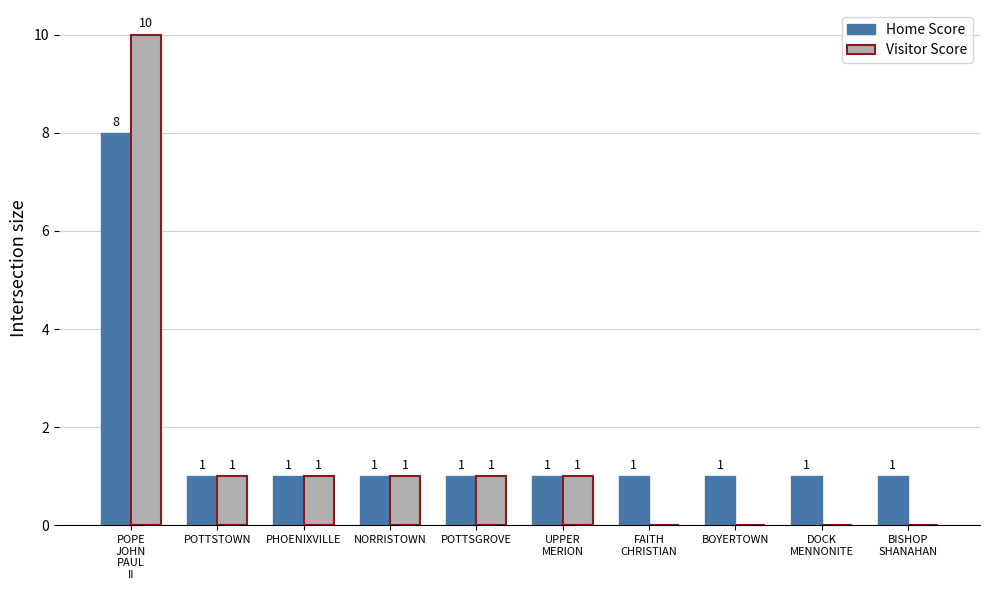

What is the greatest value displayed?

10